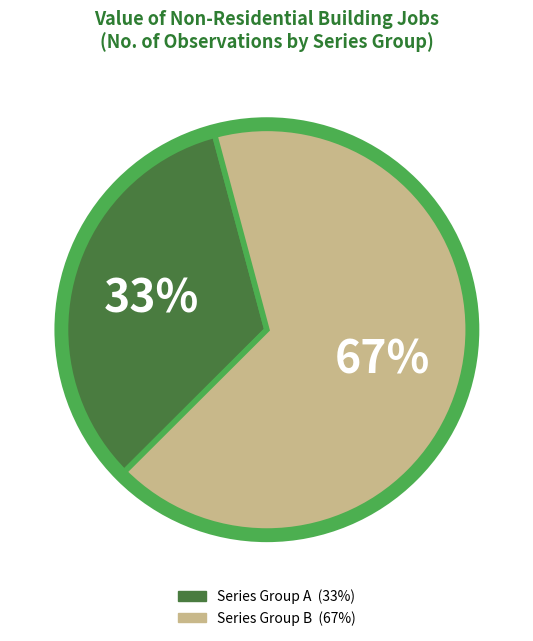

Is there a majority slice in this chart?

Yes